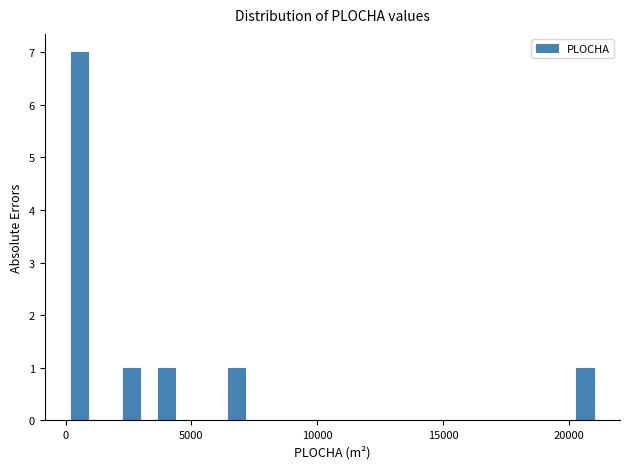

Read against the x-axis, roughly where is the centre of the tallest bar?

500